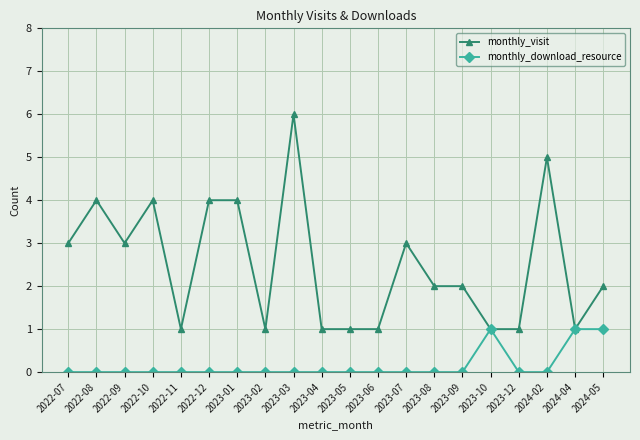

Does the chart display data point markers on the line(s)?

Yes